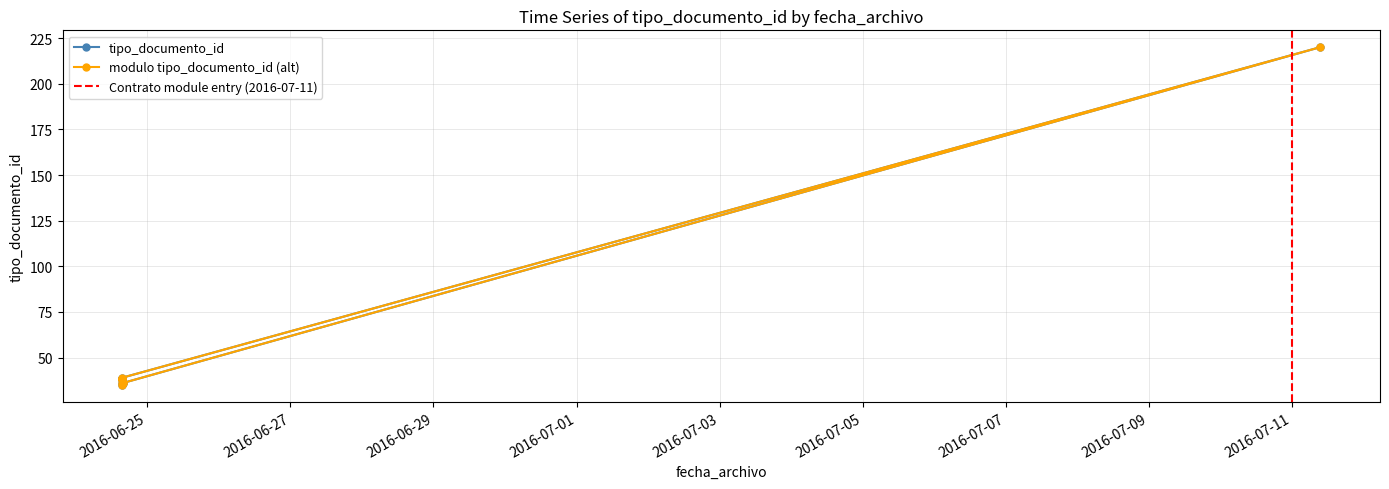

Where is the first local maximum?

2016-07-11 09:28:06